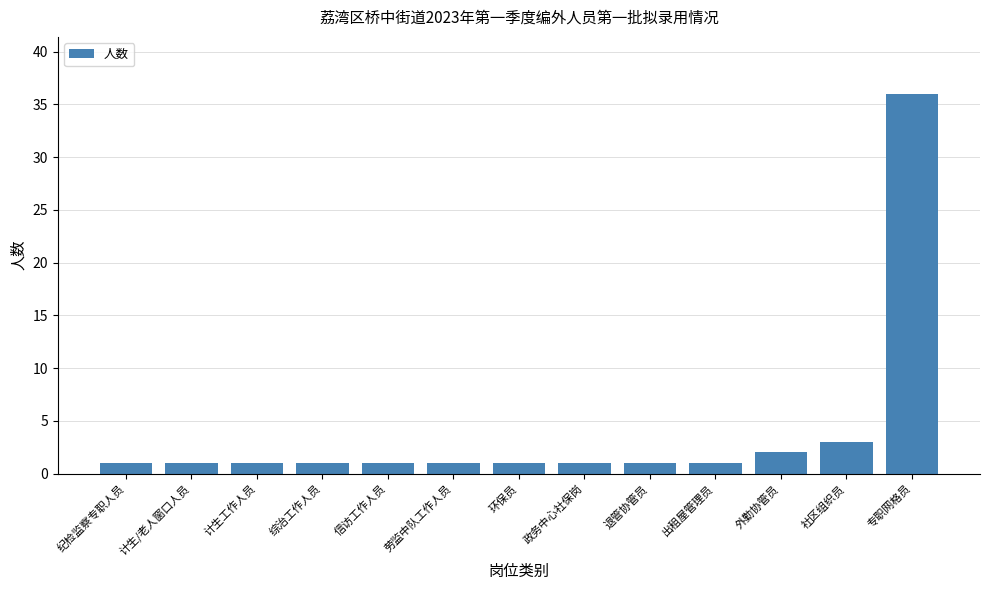

Reading left to right, transcribe all the data shown in this chart.

1	1	1	1	1	1	1	1	1	1	2	3	36